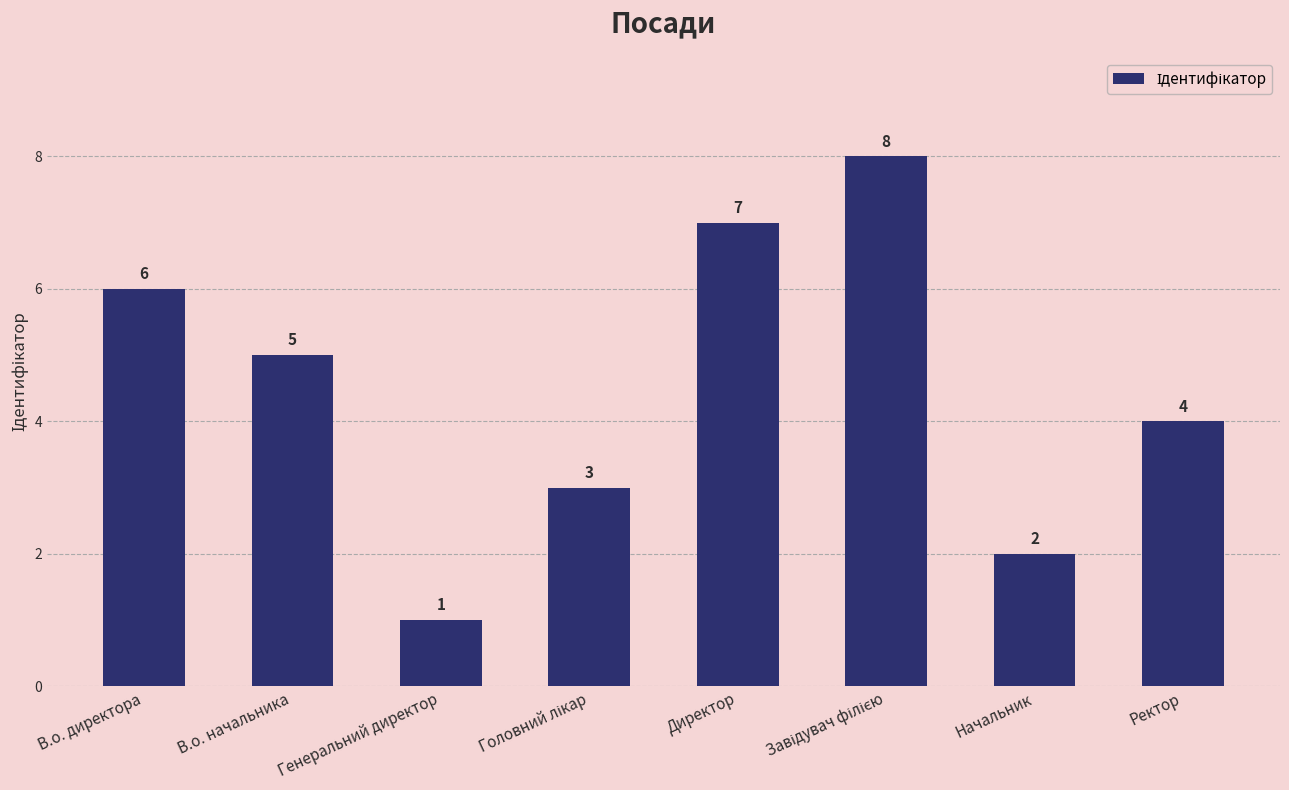

Is it true that the value at В.о. начальника is 5?

True